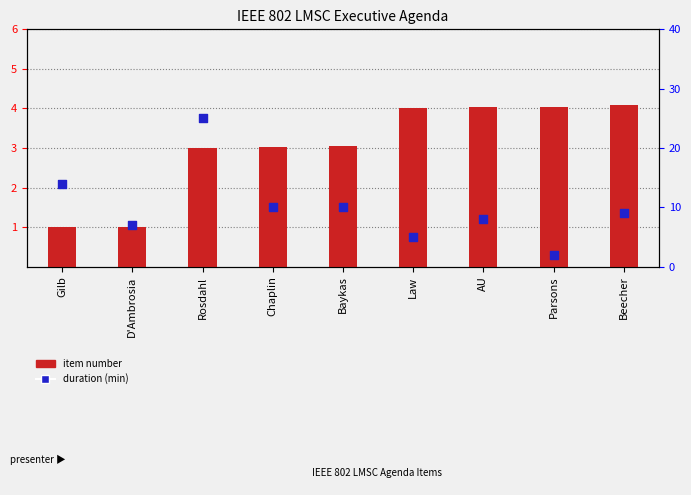

Which series contains the highest Y value?

duration (min)